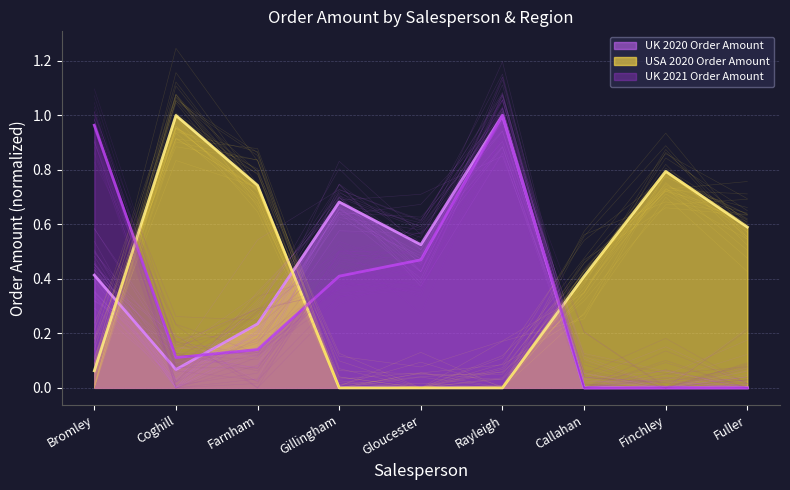

List the series in order of their overall mean, lowest first.

UK 2020 Order Amount line, UK 2021 Order Amount line, USA 2020 Order Amount line